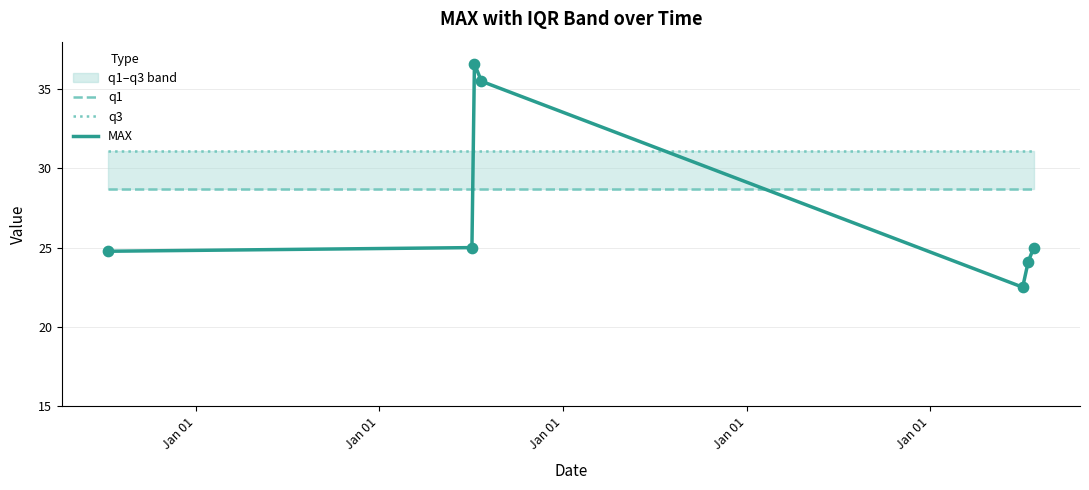

At how many categories does at least one series exceed 32?

2